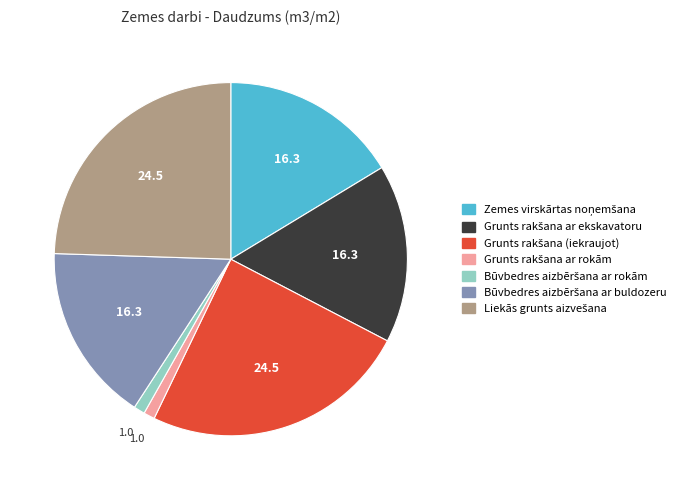

Does any single category account for the majority?

No